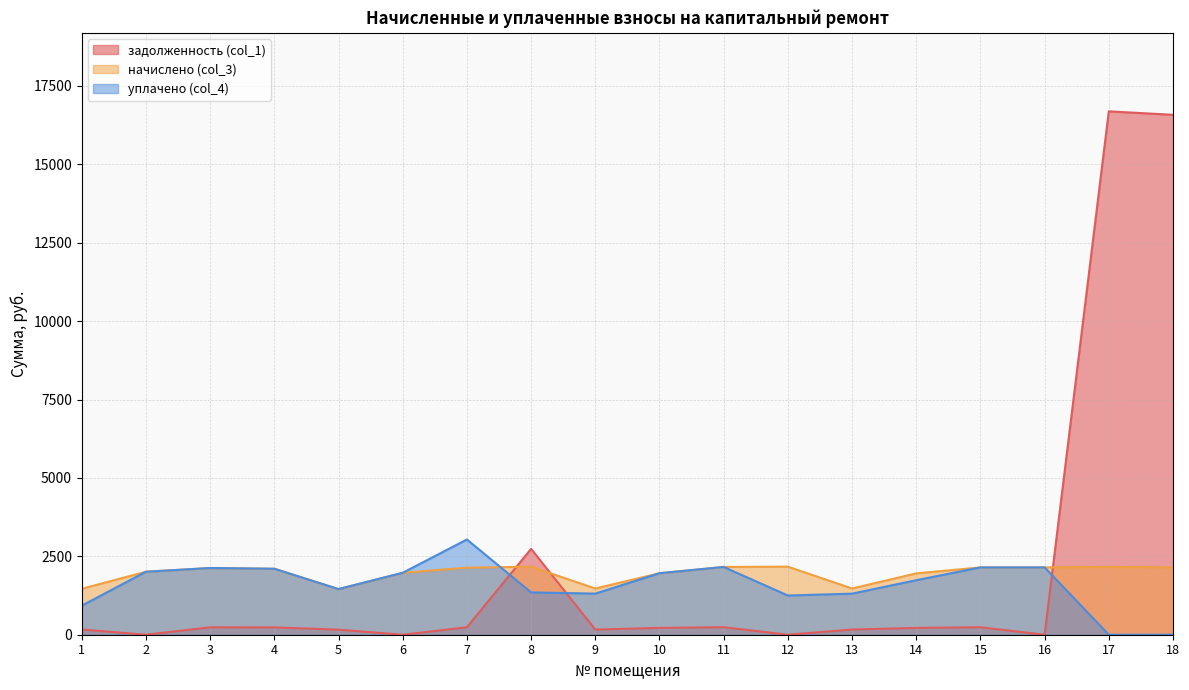

What is the value of the начислено (col_3) point at the 18th from the left?

2146.5